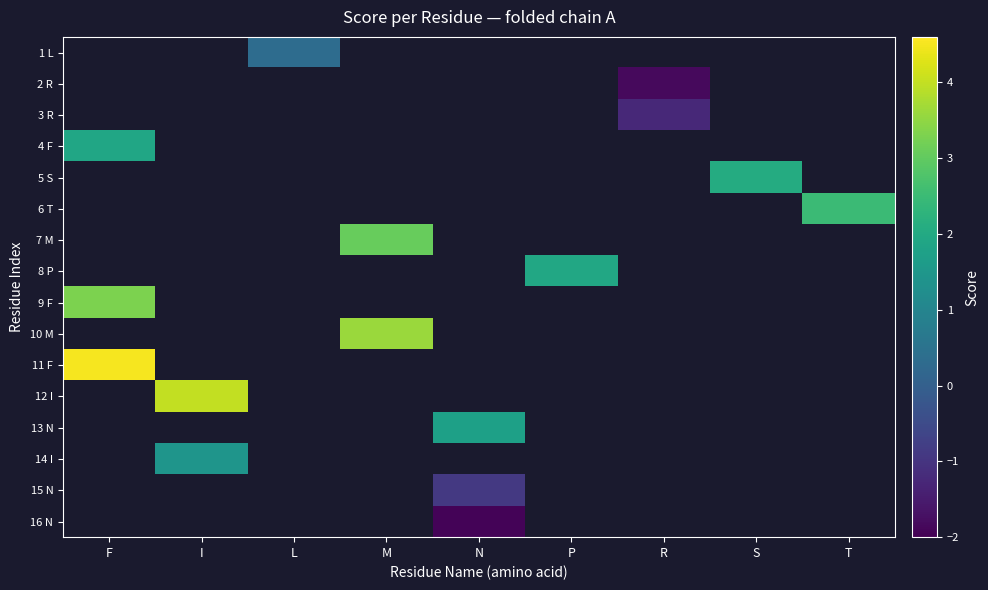

Read the 1 L value at L.

0.3